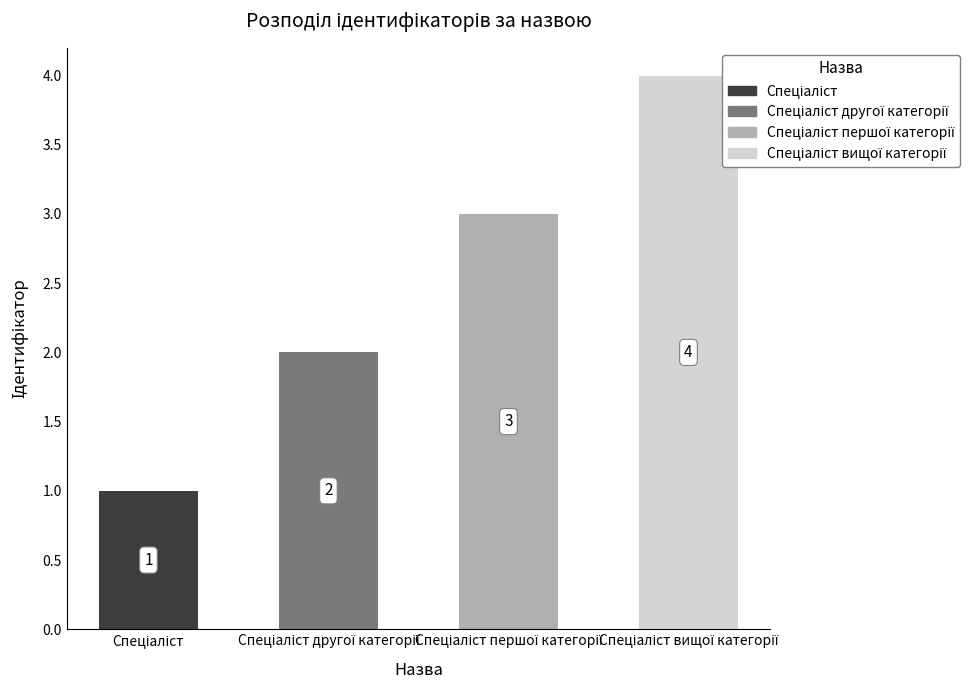

Rank the categories by value from lowest to highest.

Спеціаліст, Спеціаліст другої категорії, Спеціаліст першої категорії, Спеціаліст вищої категорії